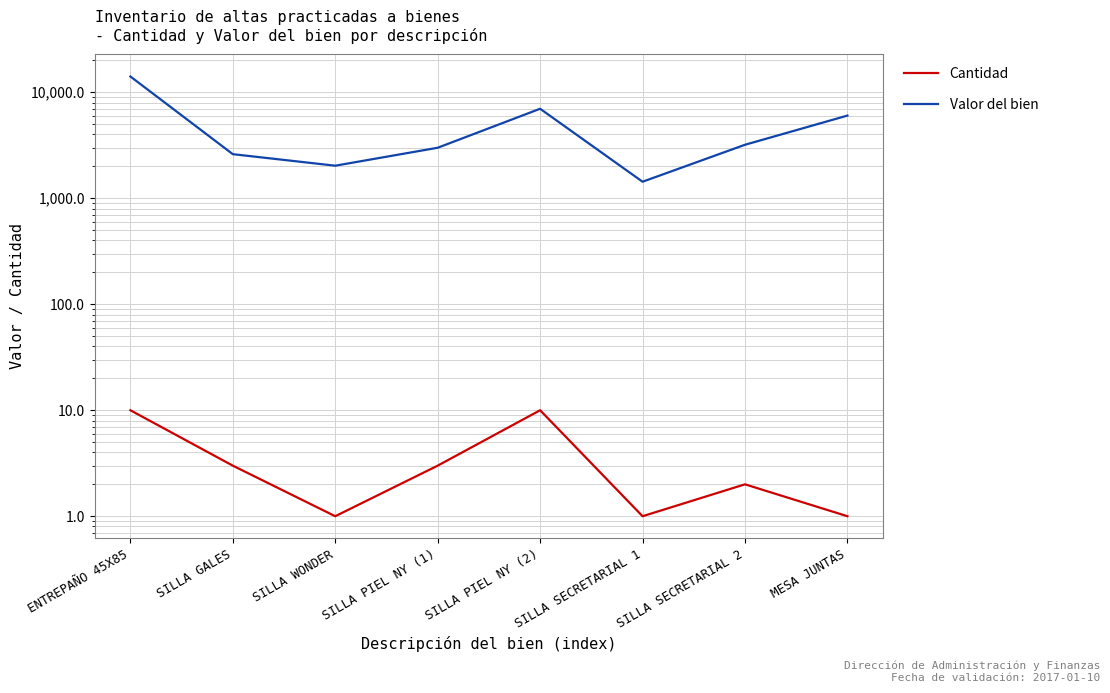

Reading right to left, what are all the values shown in this chart?

Cantidad: MESA JUNTAS=1.0	SILLA SECRETARIAL 2=2.0	SILLA SECRETARIAL 1=1.0	SILLA PIEL NY (2)=10.0	SILLA PIEL NY (1)=3.0	SILLA WONDER=1.0	SILLA GALES=3.0	ENTREPAÑO 45X85=10.0
Valor del bien: MESA JUNTAS=6029.0	SILLA SECRETARIAL 2=3198.0	SILLA SECRETARIAL 1=1432.6	SILLA PIEL NY (2)=6992.9	SILLA PIEL NY (1)=2997.0	SILLA WONDER=2029.3	SILLA GALES=2607.0	ENTREPAÑO 45X85=14099.5